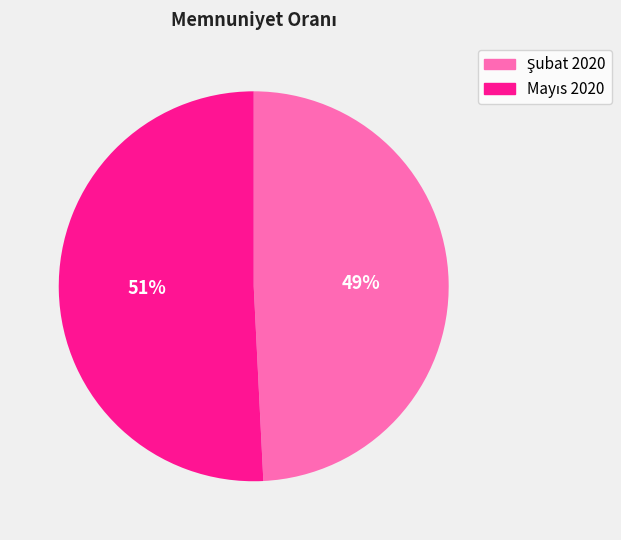

Is there a majority slice in this chart?

Yes